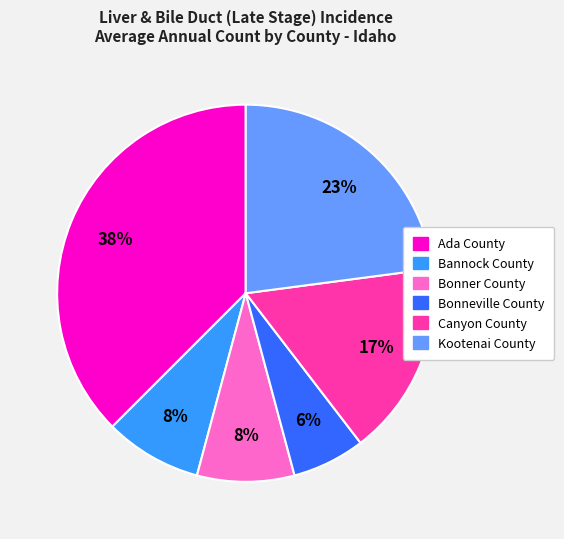

What is the largest slice in the pie chart?

Ada County